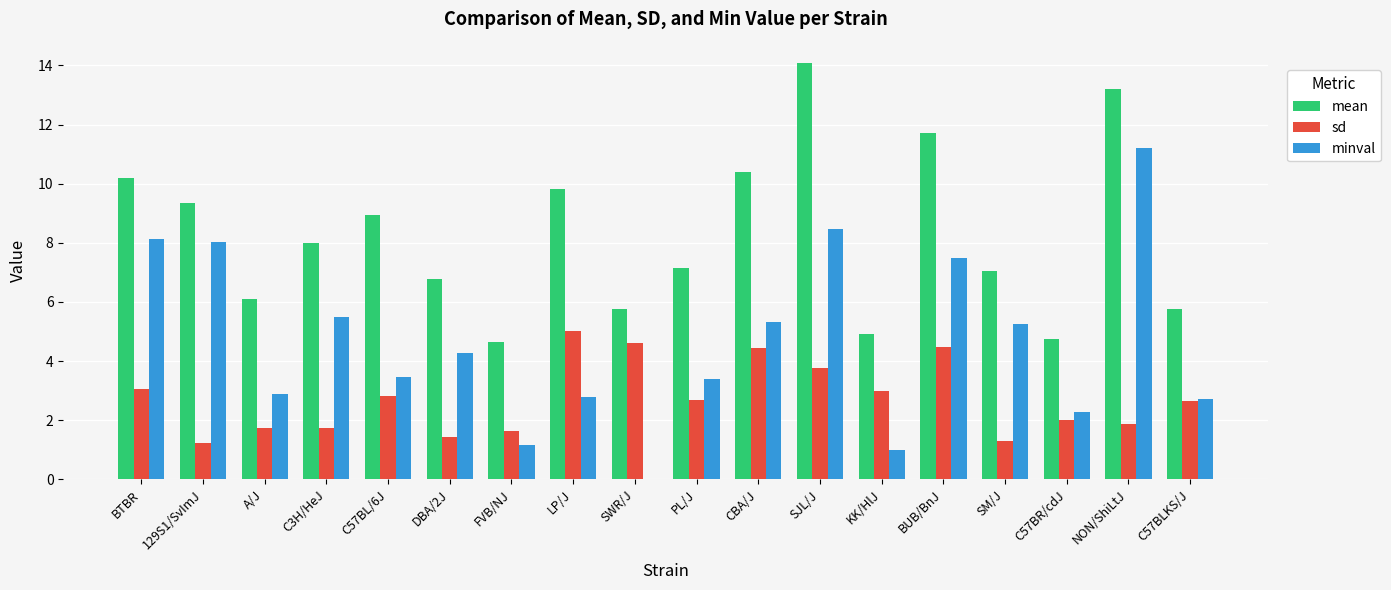

Is it true that mean equals 10.4 at CBA/J?

True